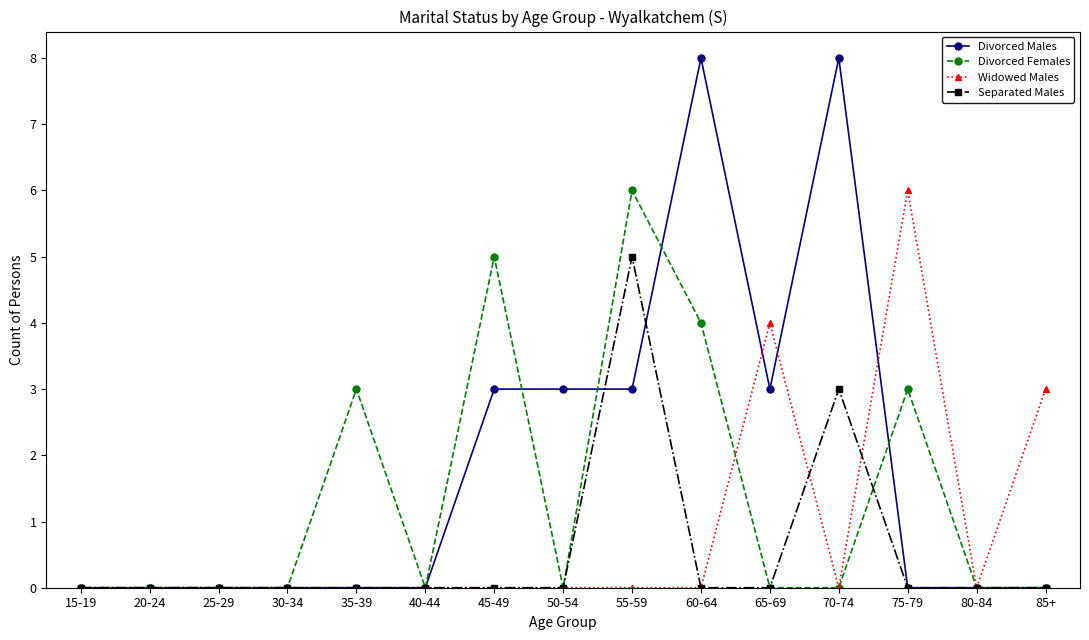

What is the sum of all Widowed Males values?

13